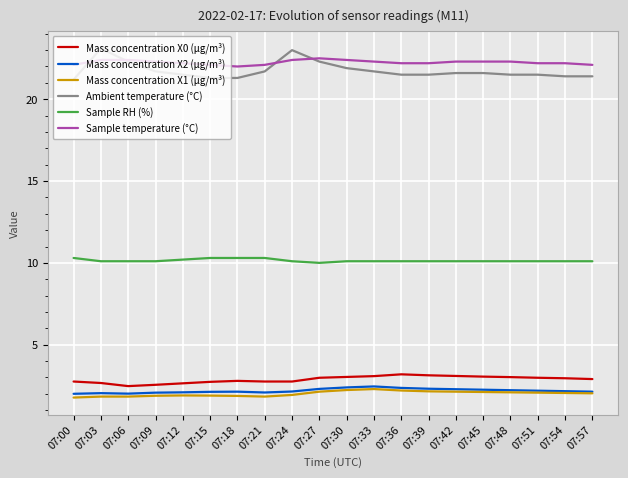

The value of Mass concentration X2 (μg/m³) at 07:51 is 3.6. True or false?

False